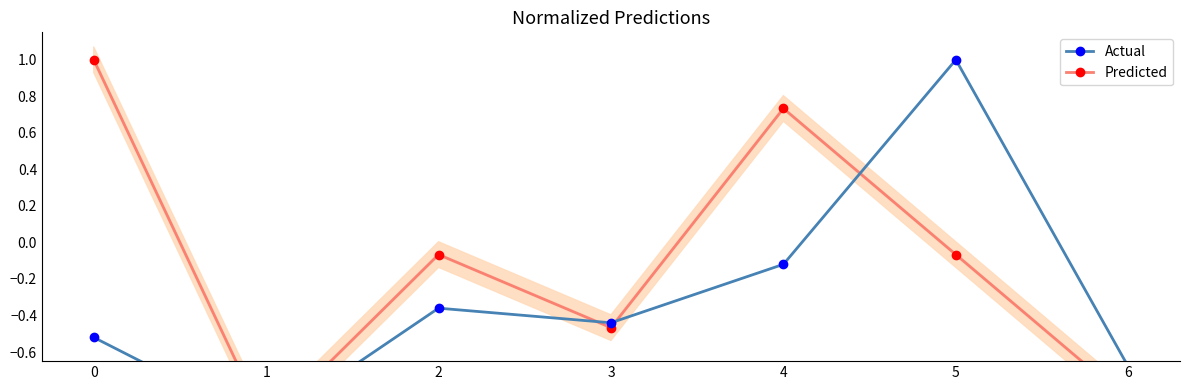

At which category is the sum across all series the highest?

5